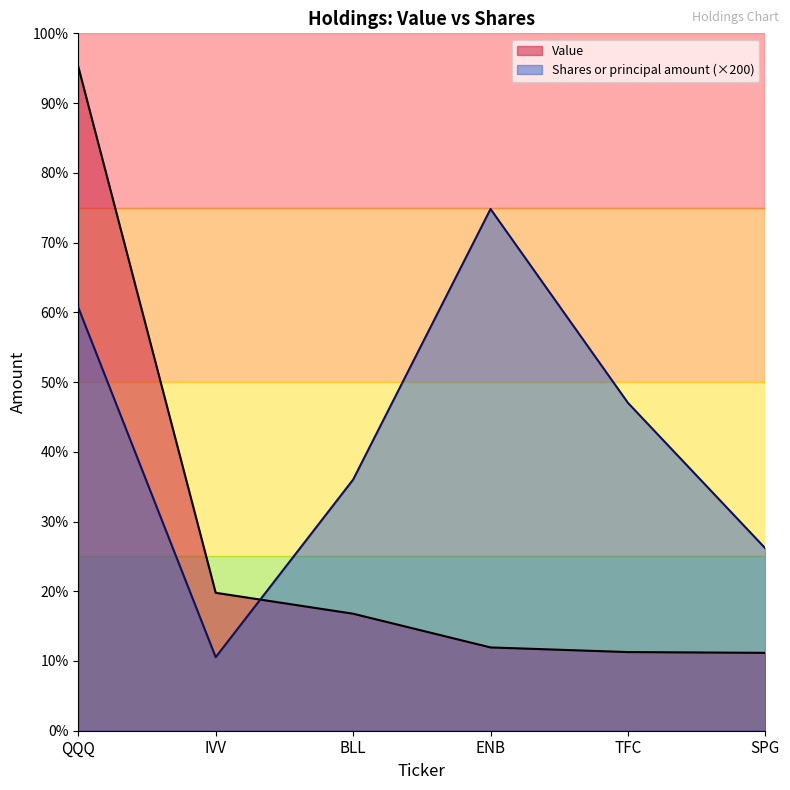

What is the sum of all Shares or principal amount values?

4593800